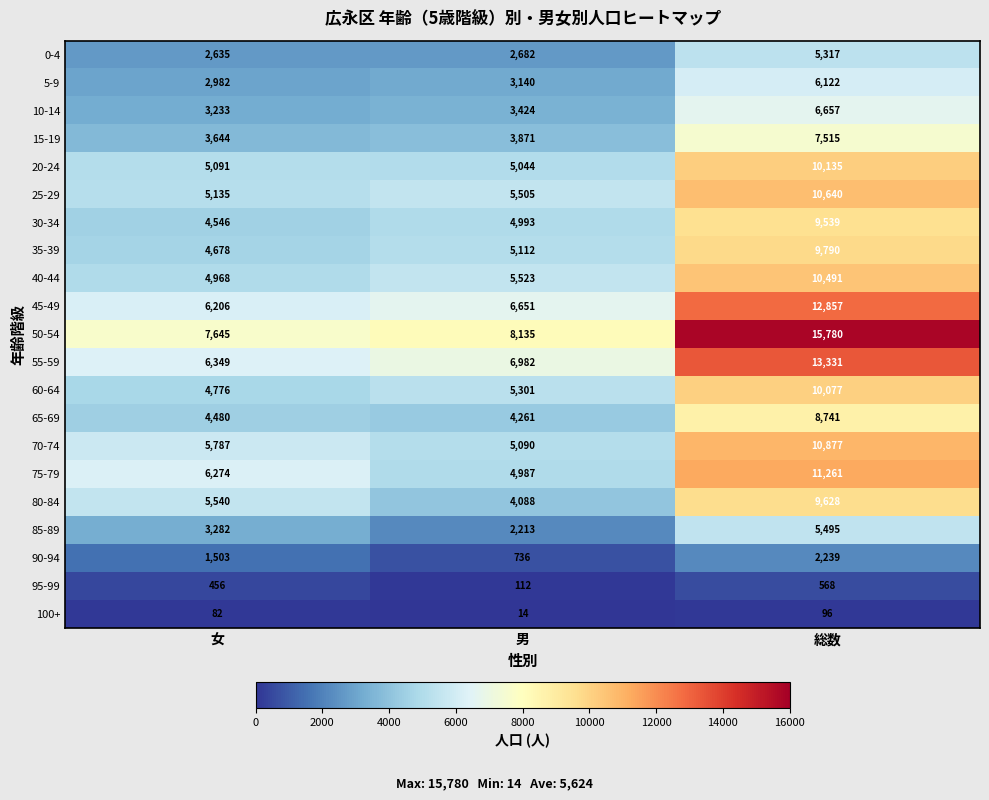

What is the difference between the 25-29 values at 総数 and 女?

5505